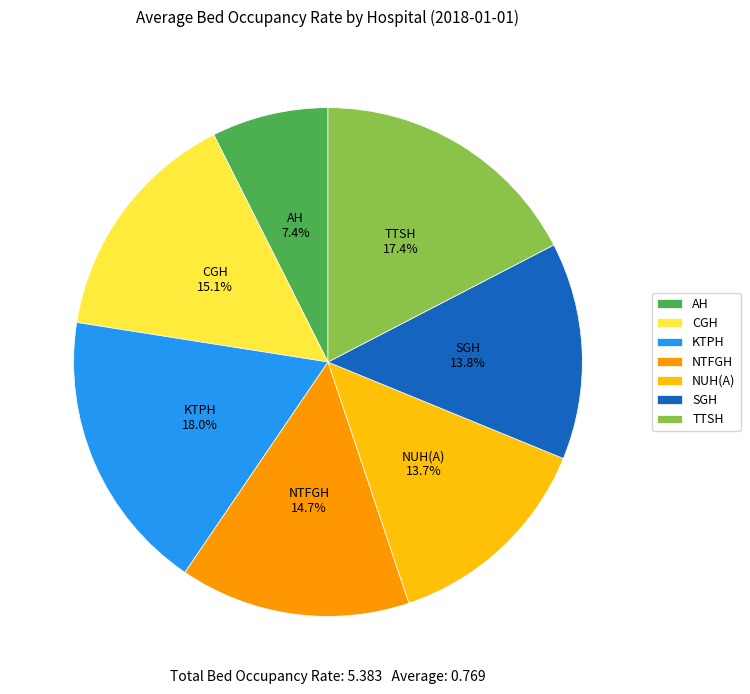

True or false: TTSH accounts for 6% of the total.

False